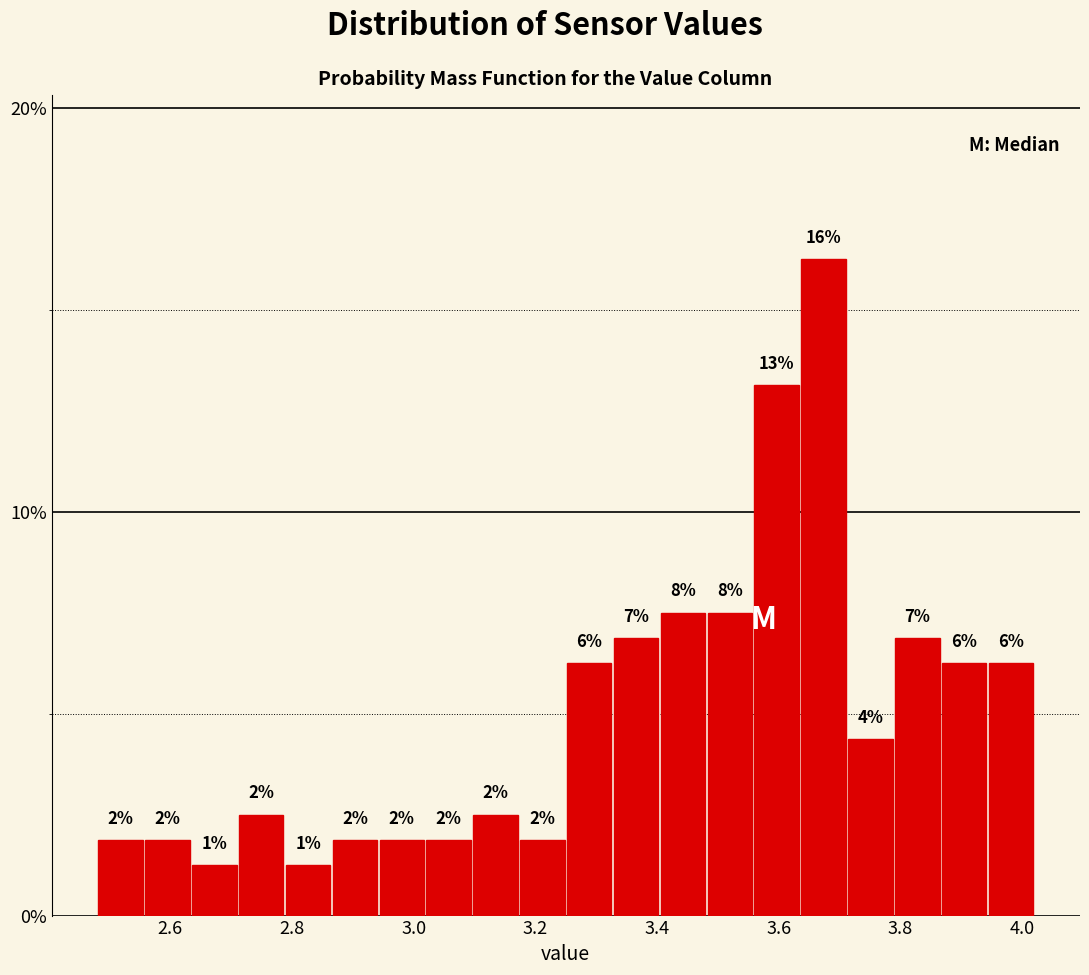

Read against the x-axis, roughly where is the centre of the tallest bar?

3.68